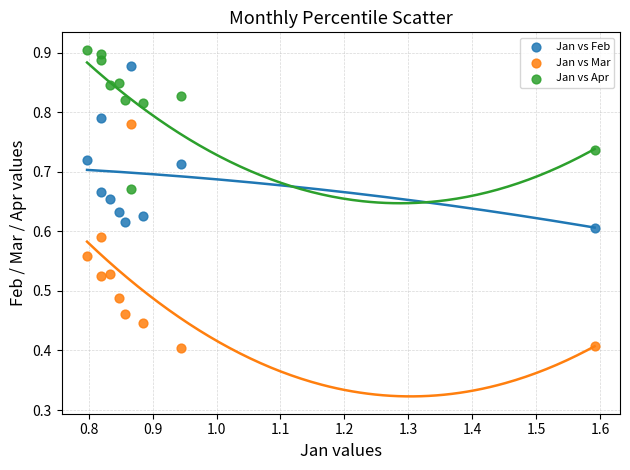

What are all the series names shown in the legend?

Jan vs Feb, Jan vs Mar, Jan vs Apr